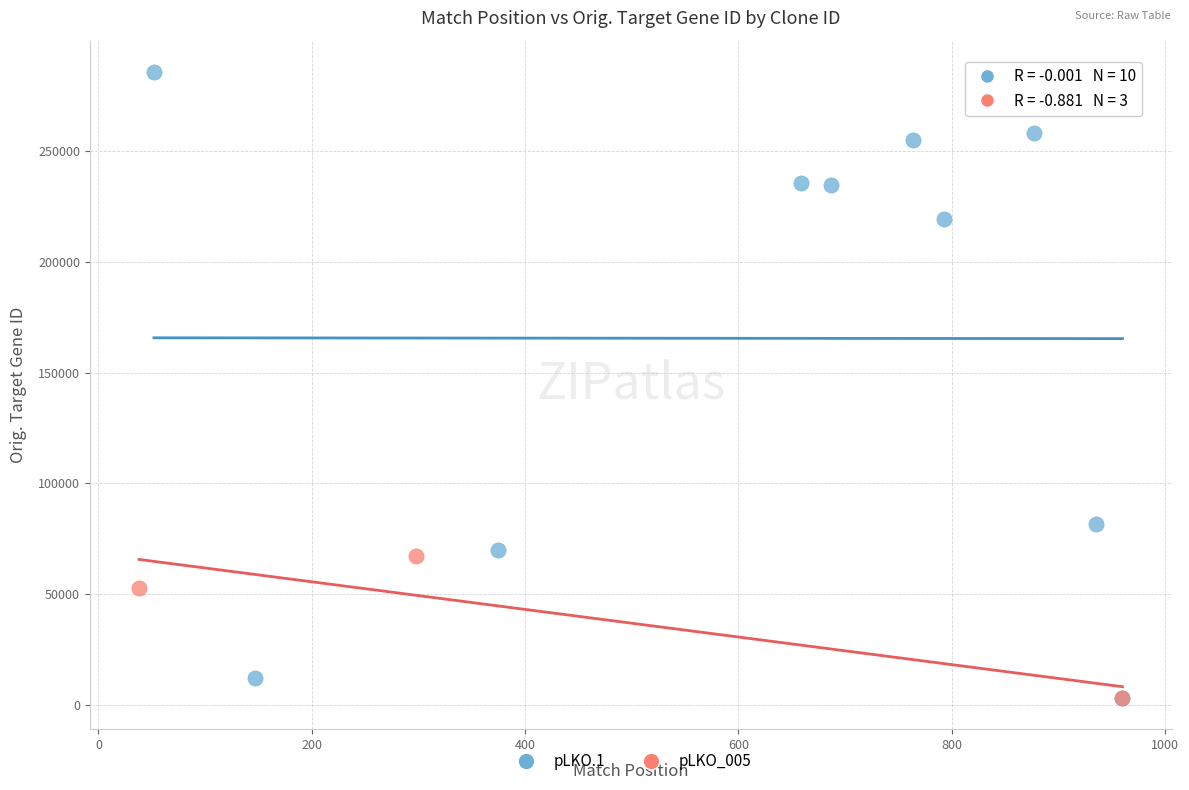

Which series has the largest Y range (max minus min)?

pLKO.1